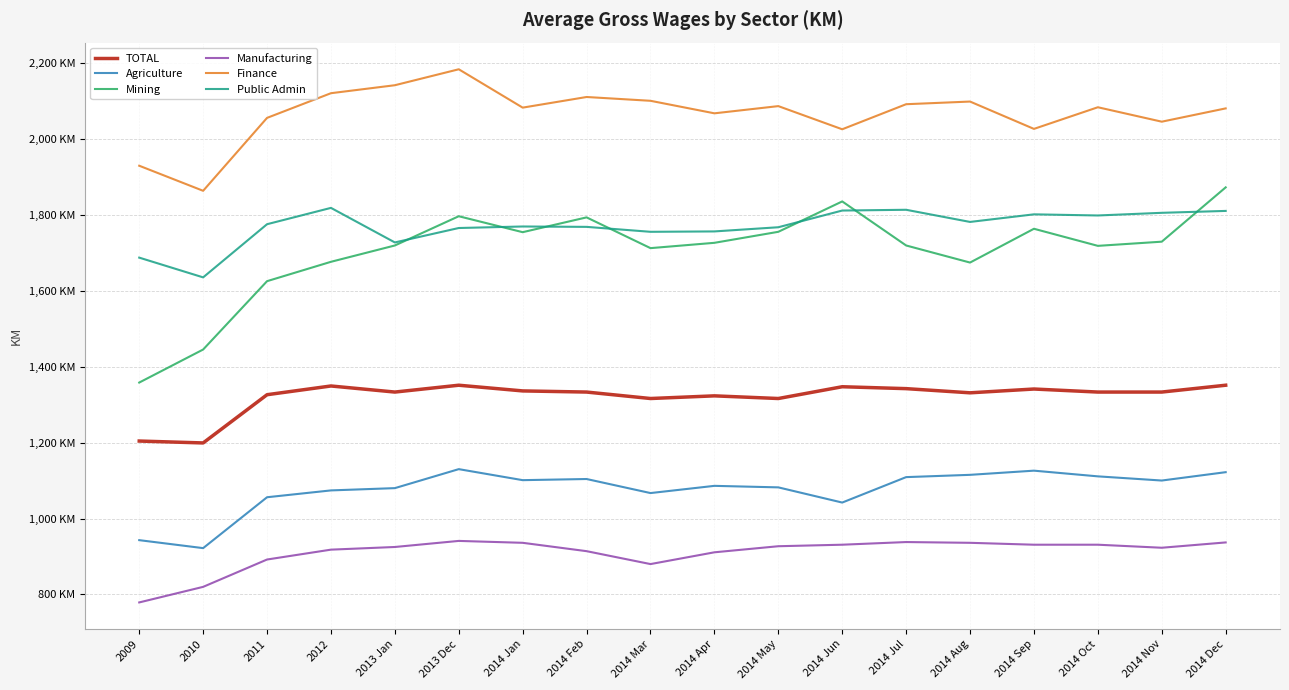

Which has a higher value, 2012 or 2014 Jul?

2012